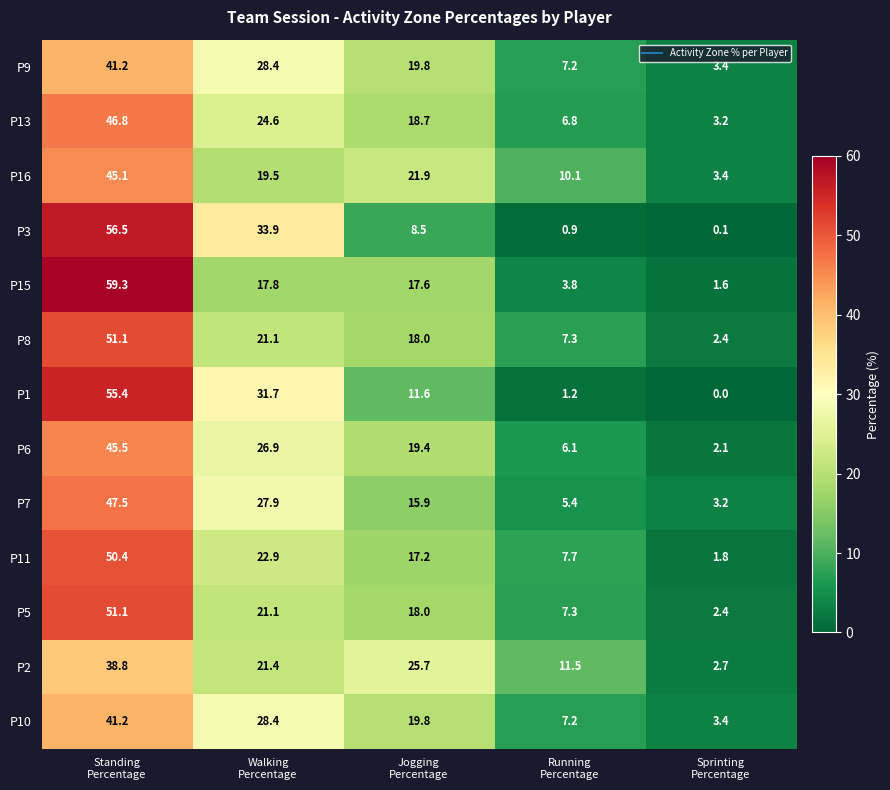

Which series has the widest spread of values?

P15